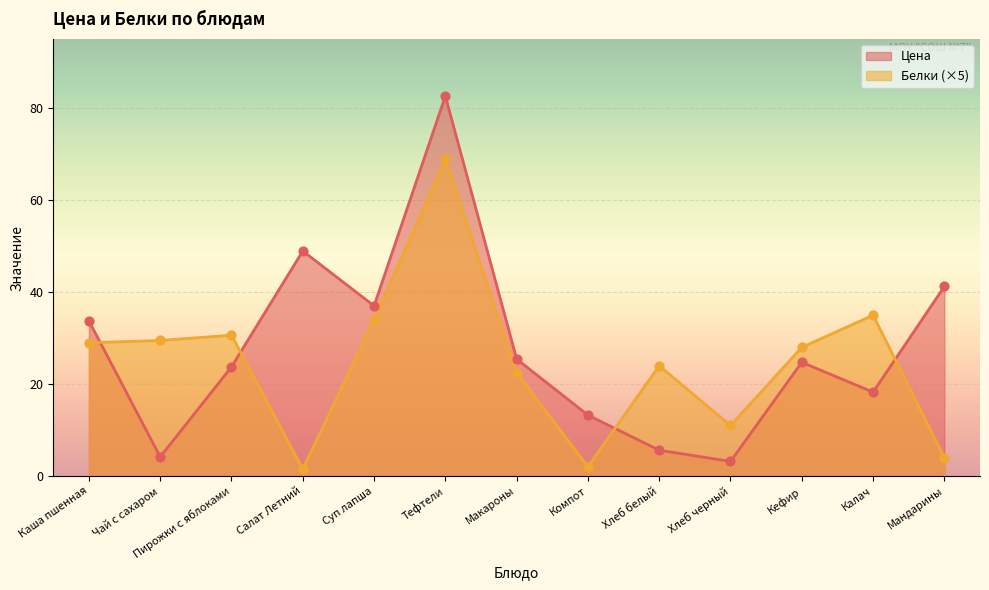

Which series reaches the maximum Y coordinate?

Цена